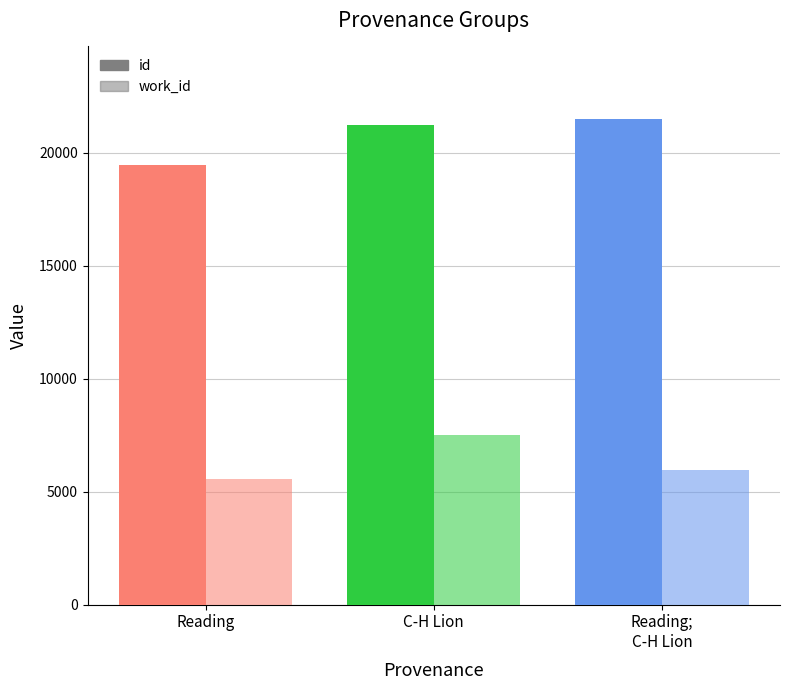

What is the approximate value of id at Reading?

19474.0